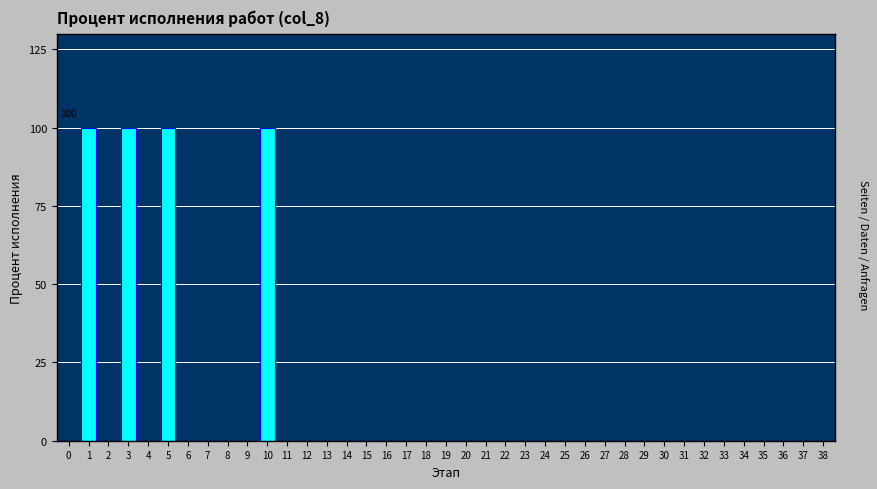

The value at 1 is 100. True or false?

True